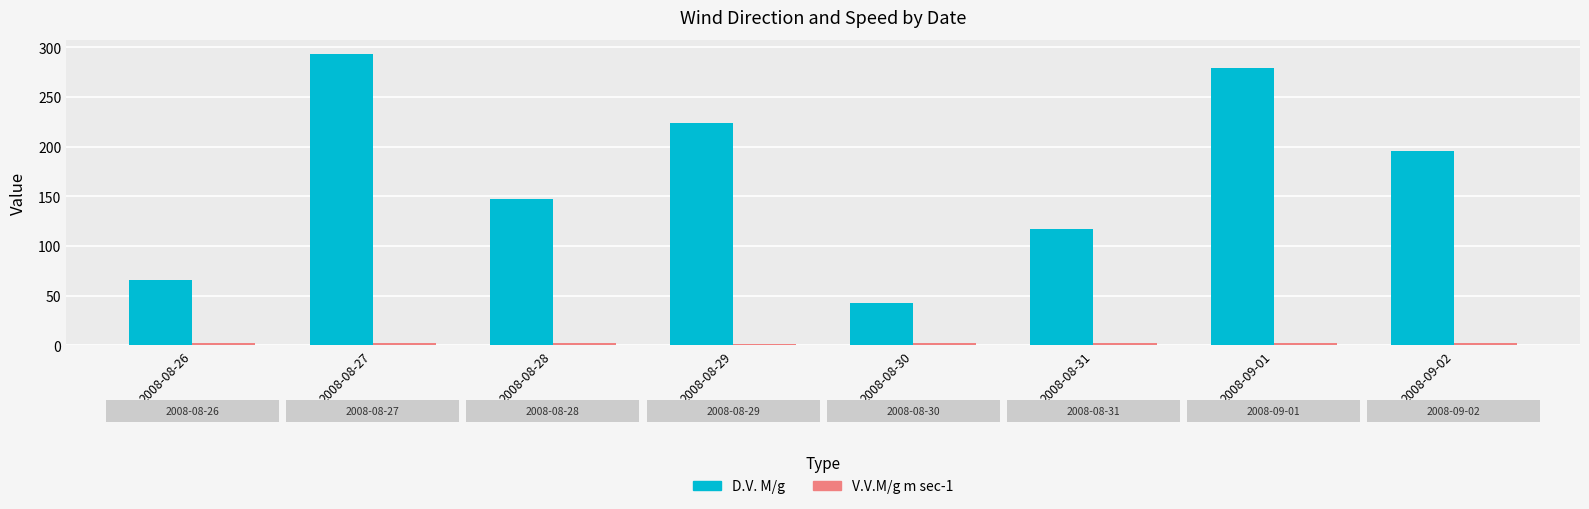

What is the label of the 4th bar from the right?

2008-08-30